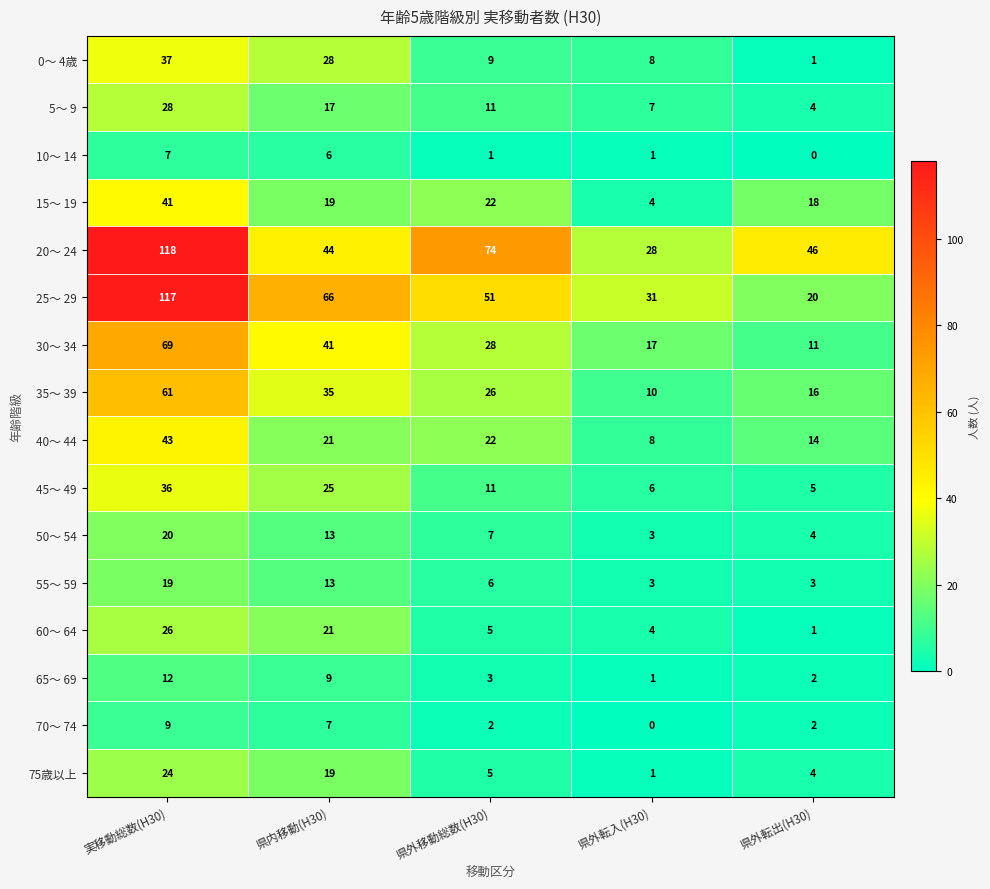

What is the sum of the 30～ 34 values at 県外移動総数(H30) and 県内移動(H30)?

69